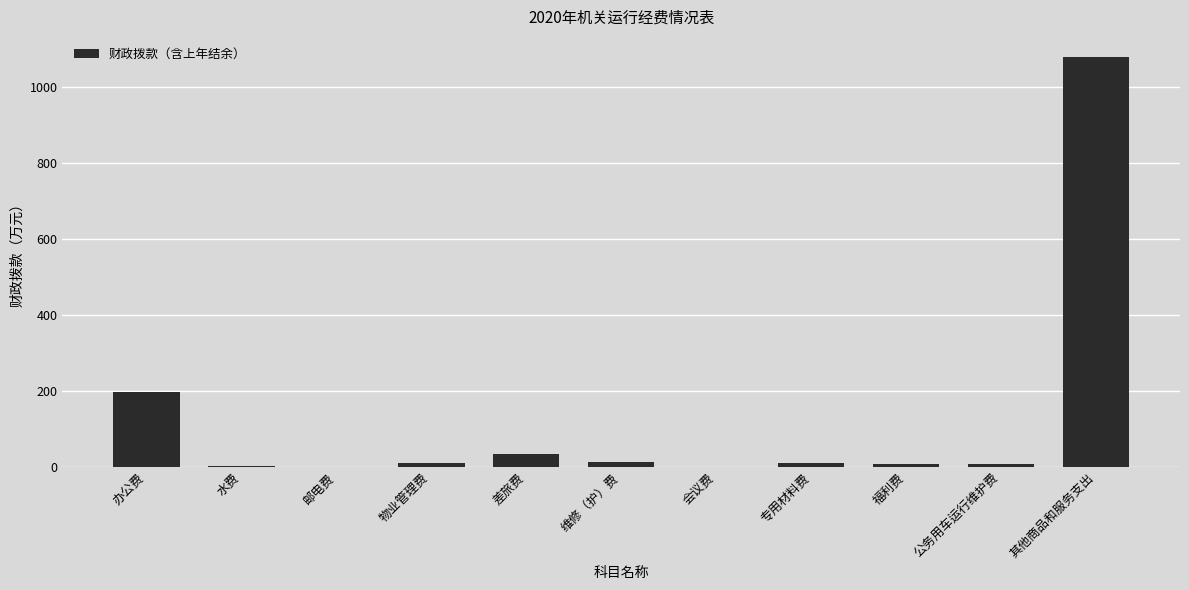

What is the sum of the values at 会议费 and 福利费?

8.2